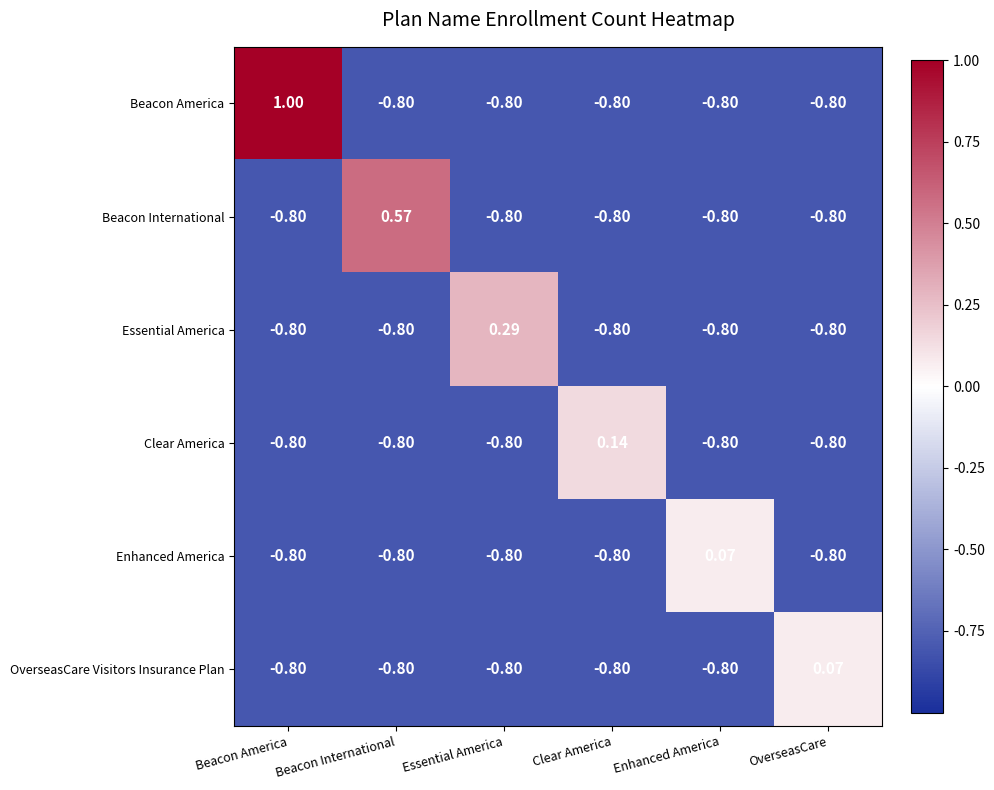

Which series changed the most between Beacon America and Enhanced America?

Beacon America